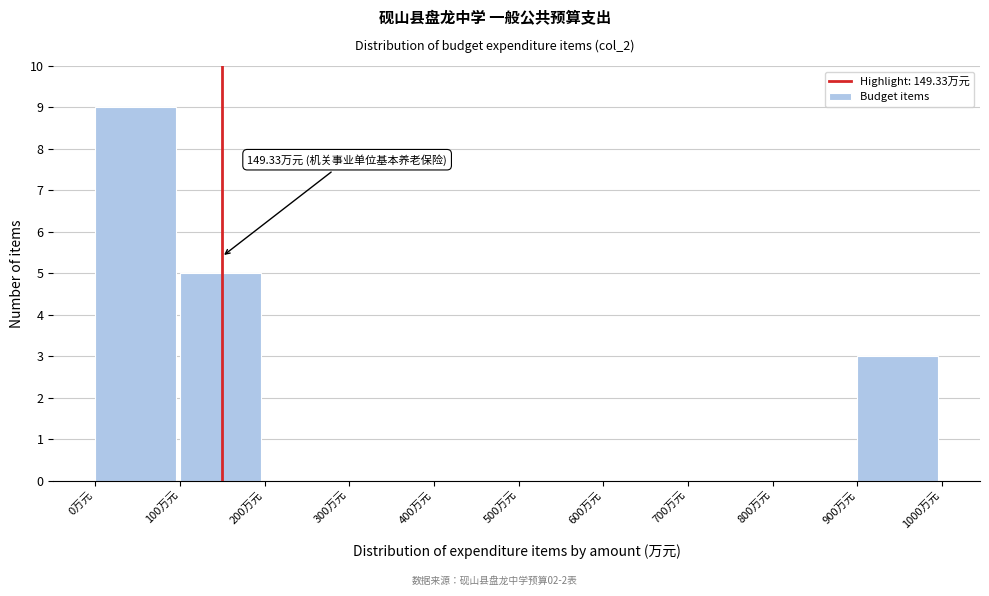

Which range on the x-axis has the tallest bar?

0 to 100